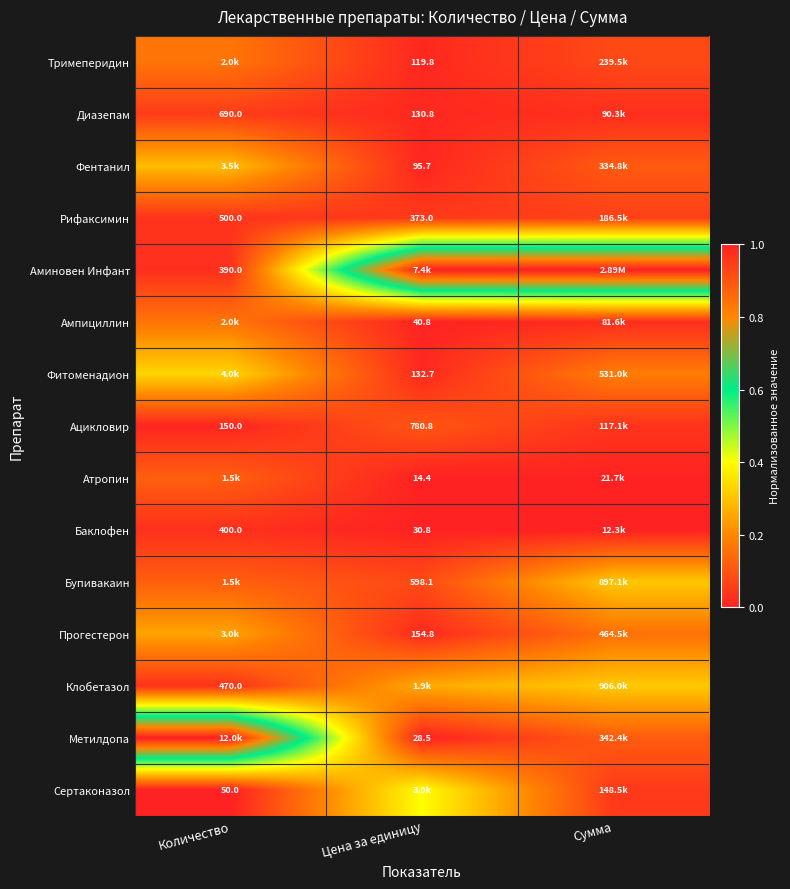

Which category has the highest value in the Баклофен series?

Количество